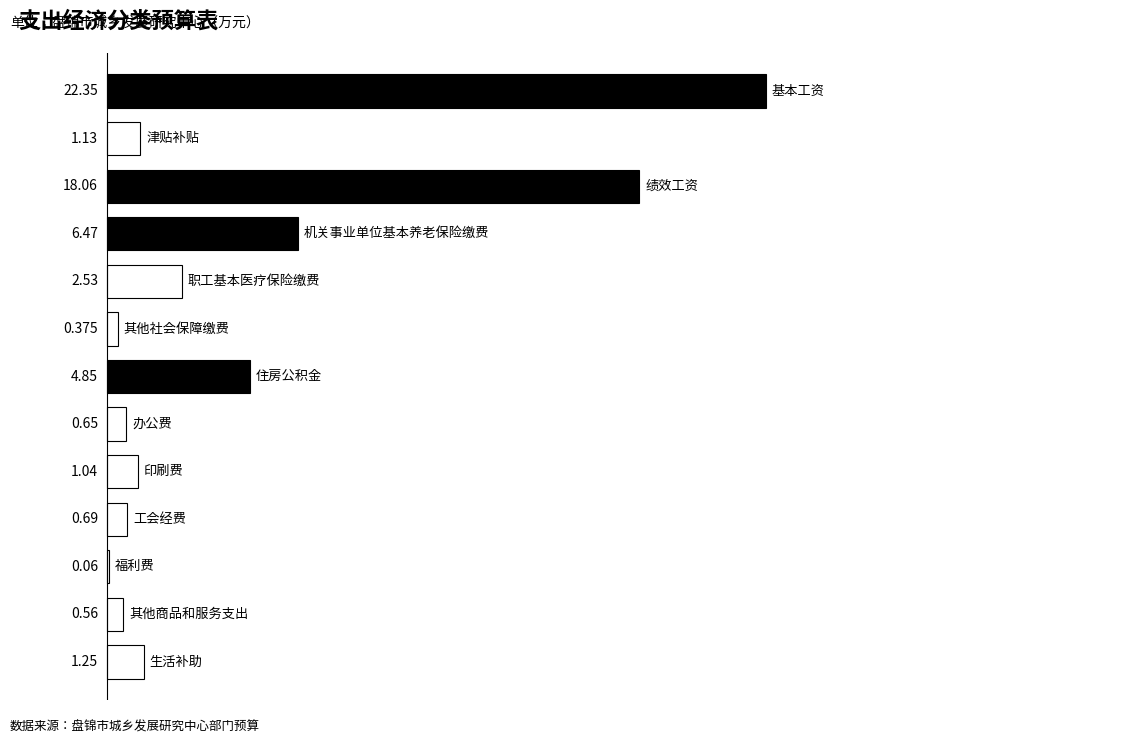

How many series are shown in this chart?

1